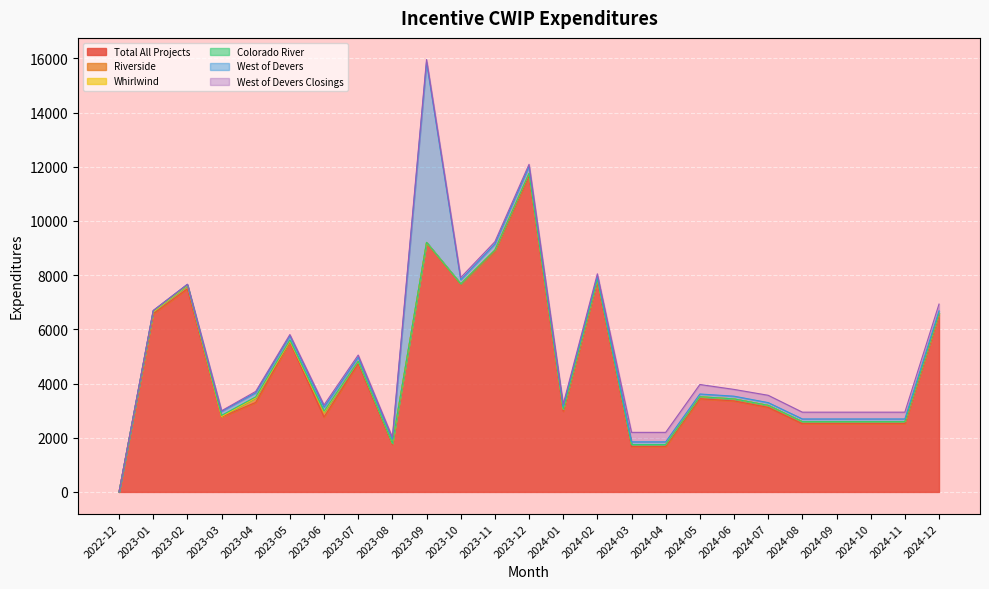

What is the label of the 25th point from the left?

2024-12